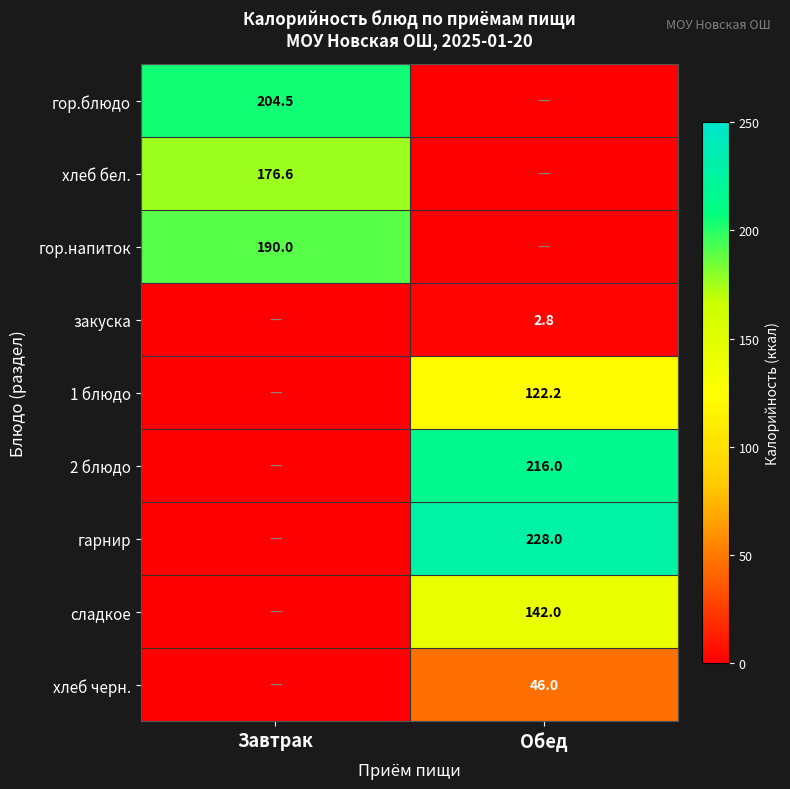

Is it true that хлеб черн. equals 62.3 at Обед?

False